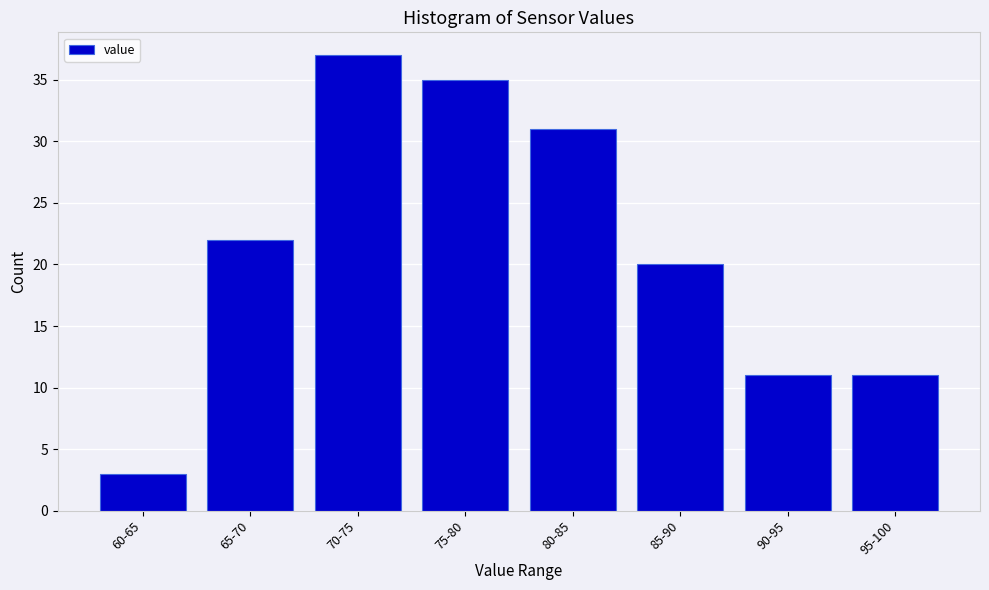

Reading left to right, list all the values displayed in this chart.

60-65=3	65-70=22	70-75=37	75-80=35	80-85=31	85-90=20	90-95=11	95-100=11